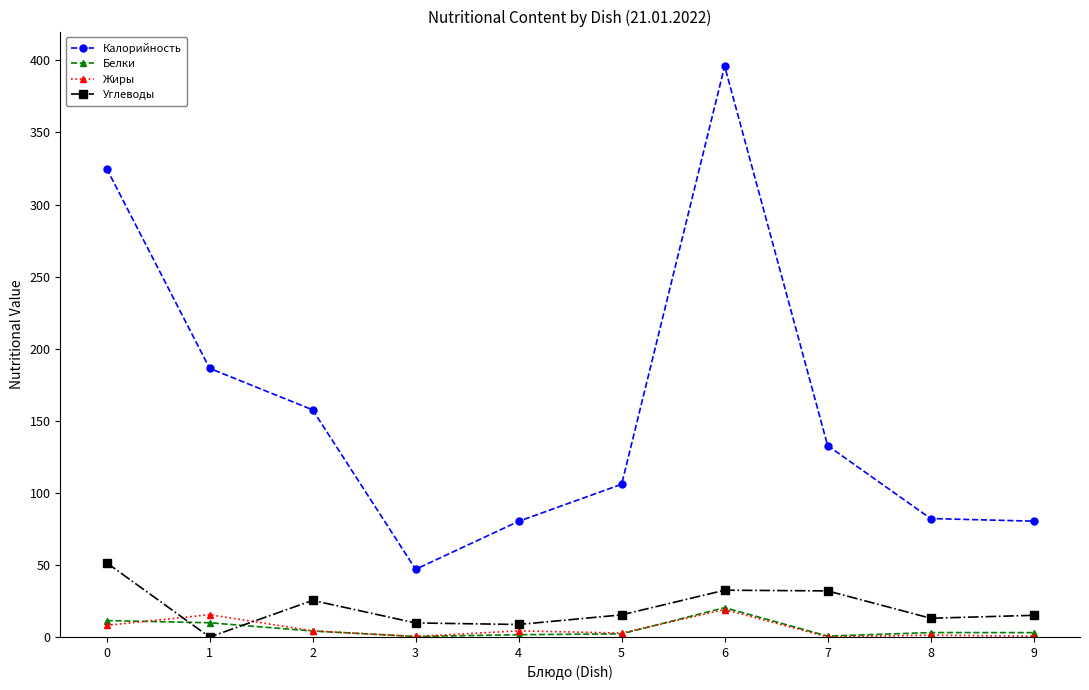

True or false: Углеводы has more than 2 interior local peaks.

False